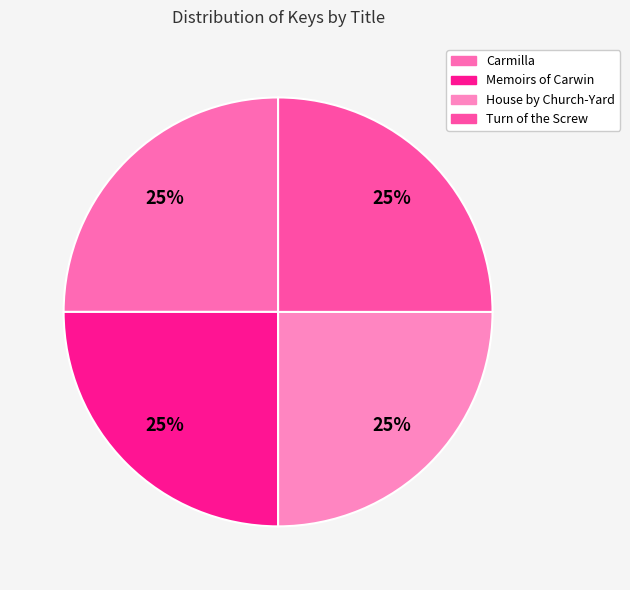

Which category has the smallest portion of the pie?

Memoirs of Carwin the Biloquist